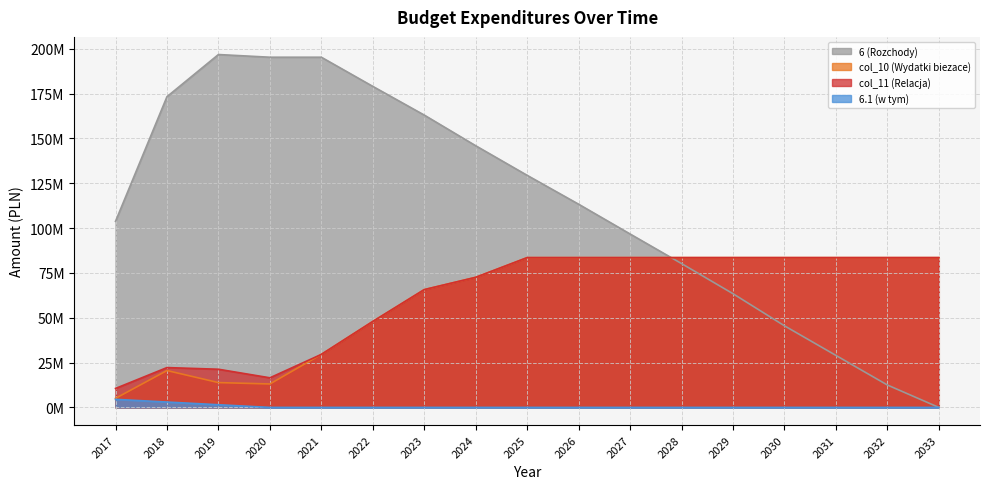

Which has a higher value, 2018 or 2017?

2018